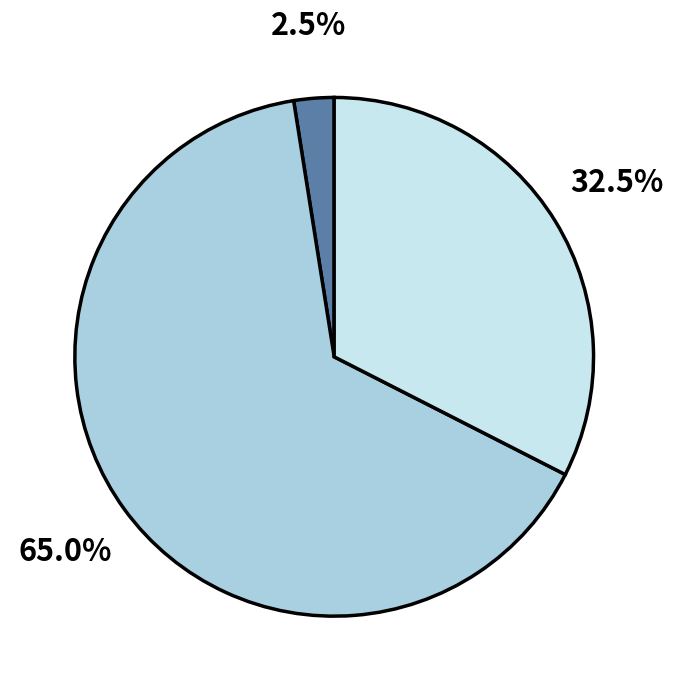

To the nearest percent, what is the difference between the largest and smallest slice percentages?

62%